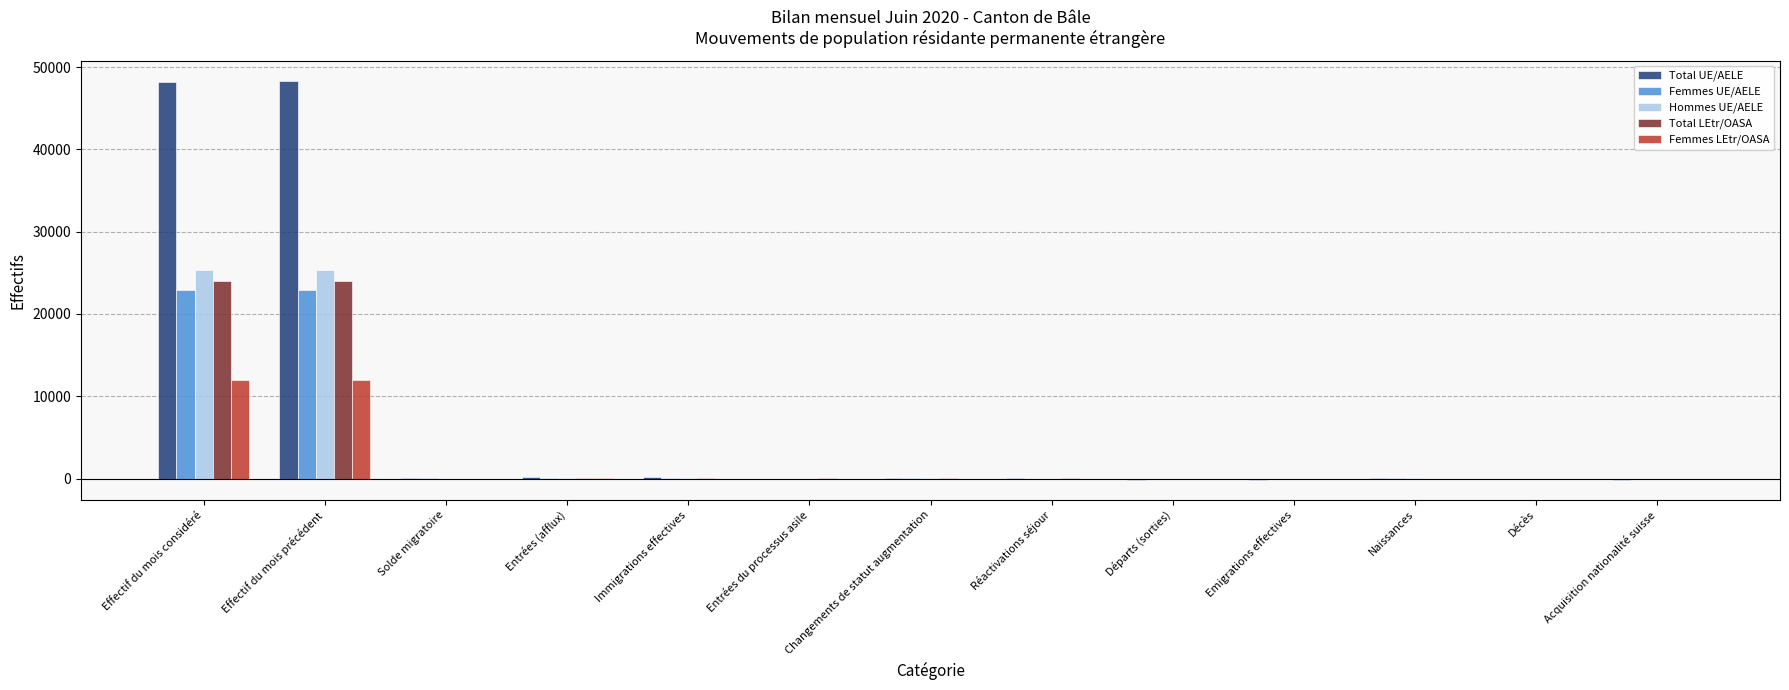

Are the bars grouped side by side (vs. stacked)?

Yes